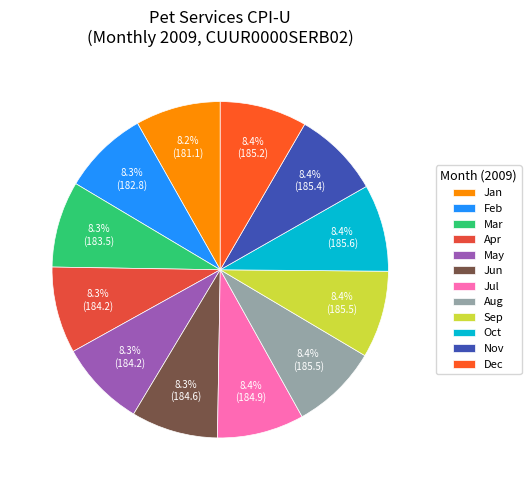

How many segments does this pie chart have?

12